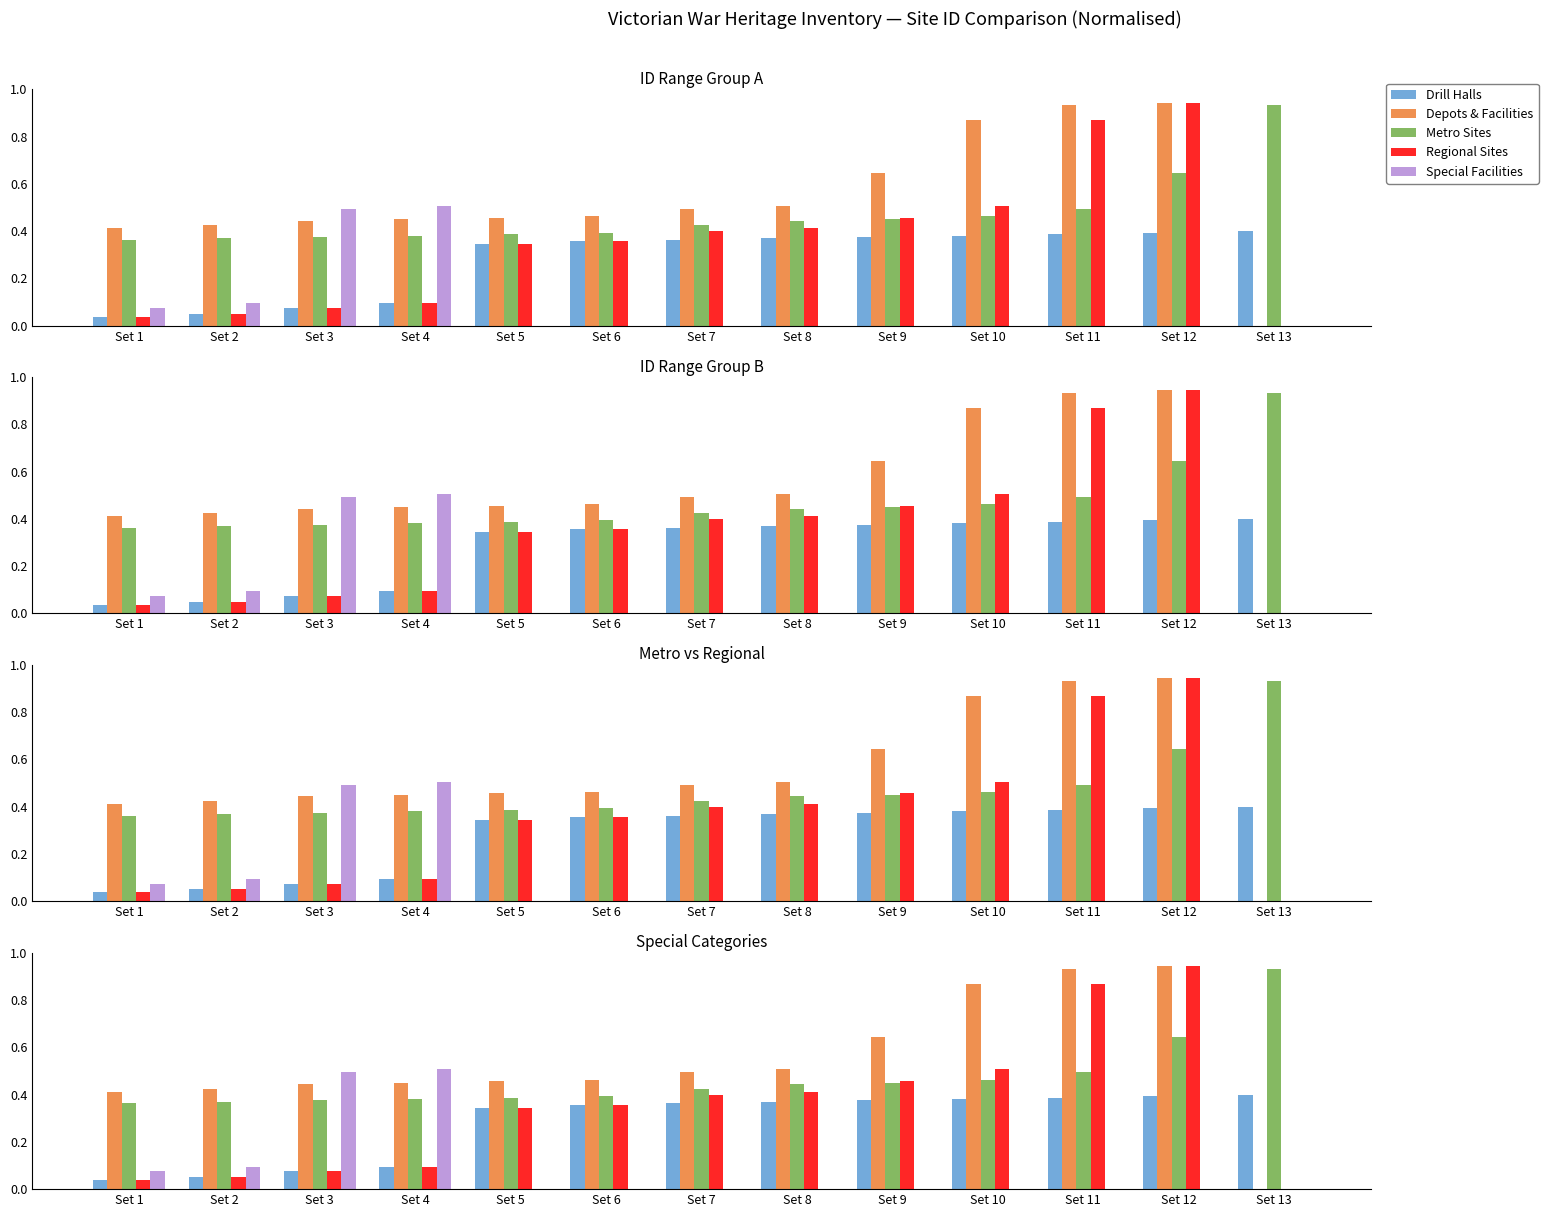

Which category has the lowest value in the Drill Halls series?

Set 1